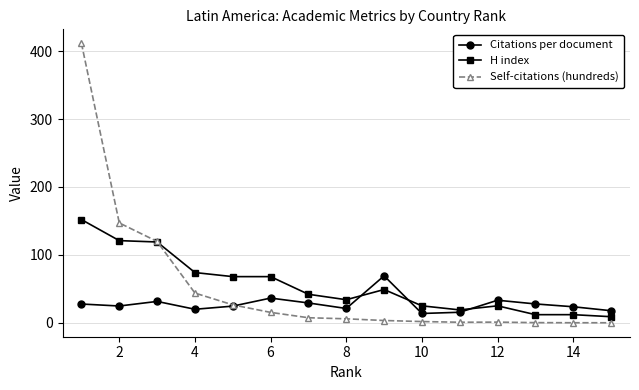

How many values in the H index series are below 42?

7